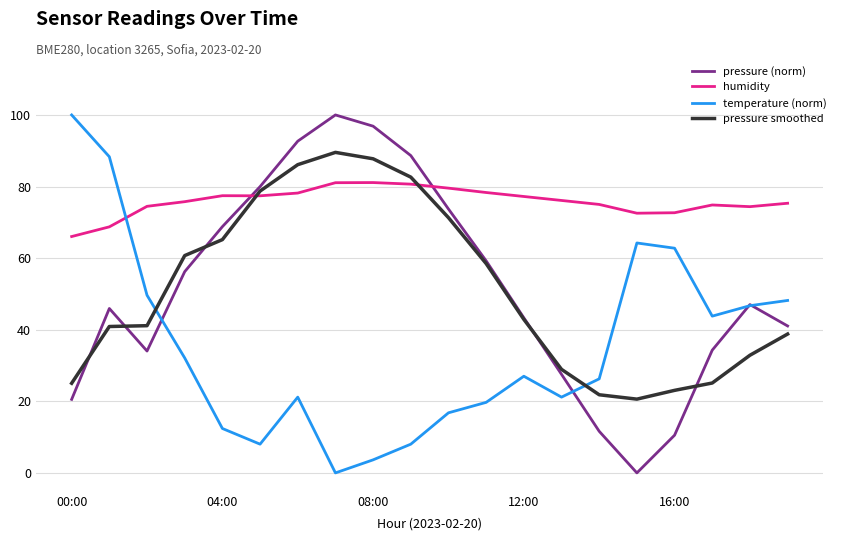

Does the chart have visible grid lines?

Yes